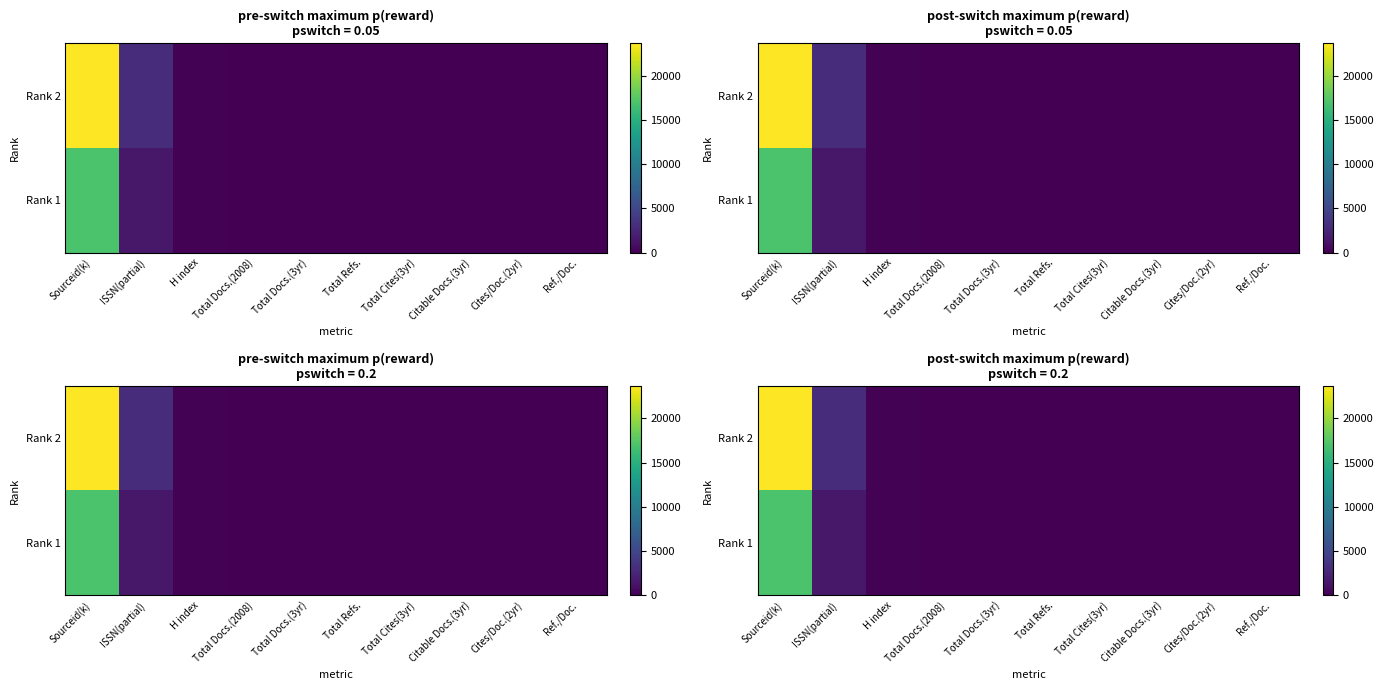

Rank the series by their average value, from lowest to highest.

Rank 1, Rank 2